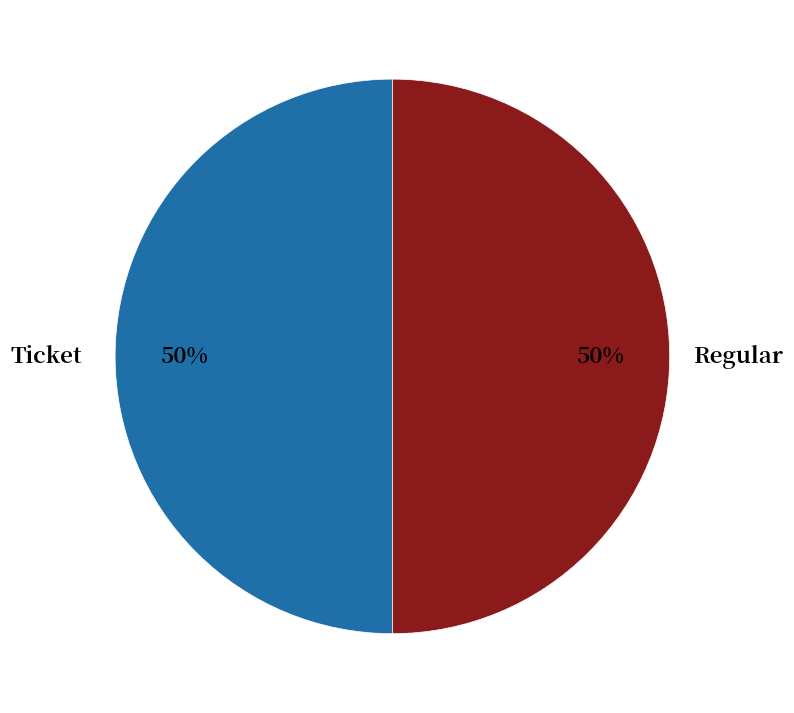

To the nearest percent, what is the average slice percentage?

50%